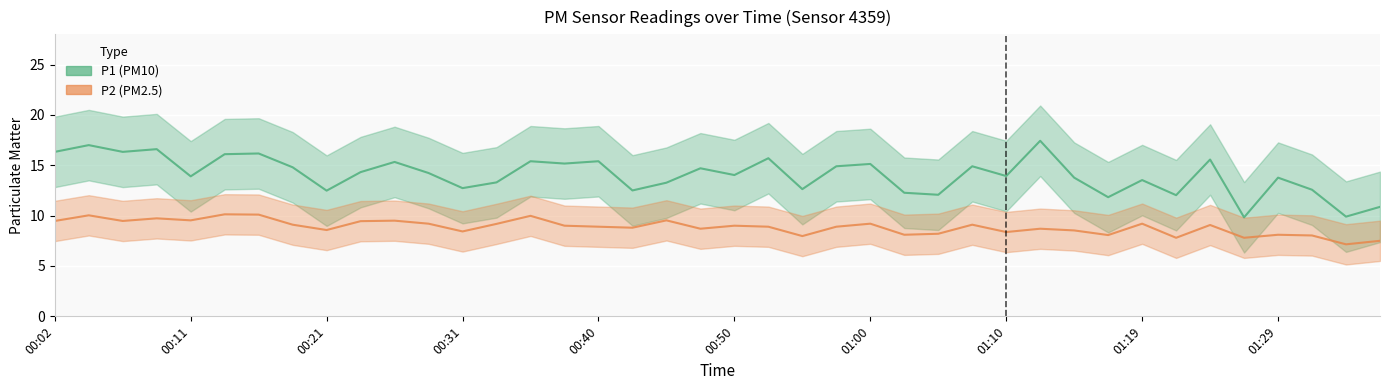

Reading left to right, list all the values displayed in this chart.

P1: 00:02=16.3	00:04=17.0	00:06=16.3	00:09=16.6	00:11=13.9	00:14=16.1	00:16=16.2	00:19=14.8	00:21=12.5	00:23=14.3	00:26=15.3	00:28=14.2	00:31=12.7	00:33=13.3	00:36=15.4	00:38=15.2	00:40=15.4	00:43=12.5	00:45=13.3	00:48=14.7	00:50=14.0	00:53=15.7	00:55=12.6	00:57=14.9	01:00=15.1	01:02=12.3	01:05=12.1	01:07=14.9	01:10=13.9	01:12=17.4	01:14=13.8	01:17=11.8	01:19=13.5	01:22=12.0	01:24=15.6	01:27=9.8	01:29=13.8	01:31=12.6	01:34=9.9	01:36=10.9
P2: 00:02=9.5	00:04=10.0	00:06=9.5	00:09=9.7	00:11=9.5	00:14=10.1	00:16=10.1	00:19=9.1	00:21=8.6	00:23=9.4	00:26=9.5	00:28=9.2	00:31=8.4	00:33=9.2	00:36=10.0	00:38=9.0	00:40=8.9	00:43=8.8	00:45=9.5	00:48=8.7	00:50=9.0	00:53=8.9	00:55=8.0	00:57=8.9	01:00=9.2	01:02=8.1	01:05=8.2	01:07=9.1	01:10=8.4	01:12=8.7	01:14=8.5	01:17=8.1	01:19=9.2	01:22=7.8	01:24=9.1	01:27=7.8	01:29=8.1	01:31=8.0	01:34=7.2	01:36=7.5